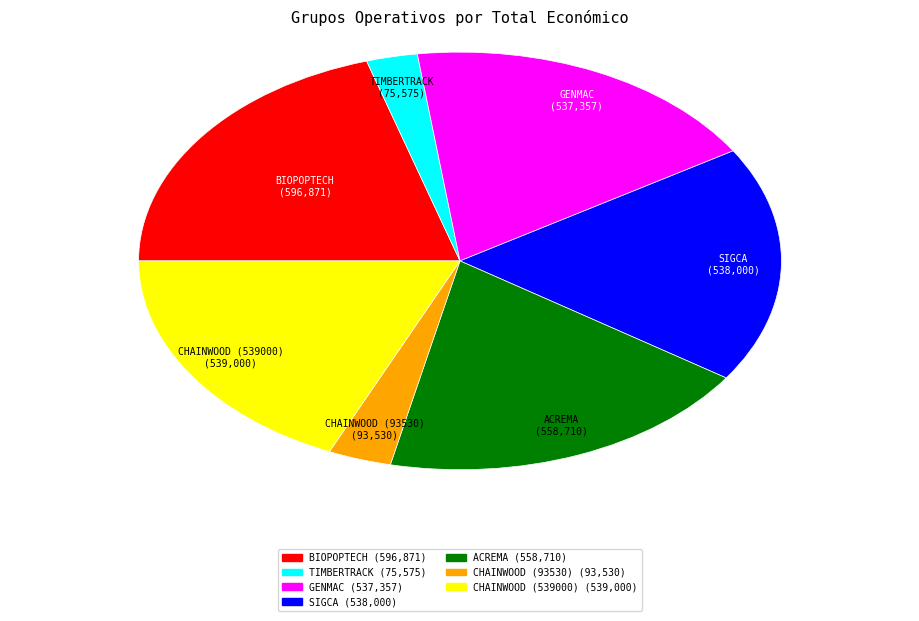

How many segments does this pie chart have?

7